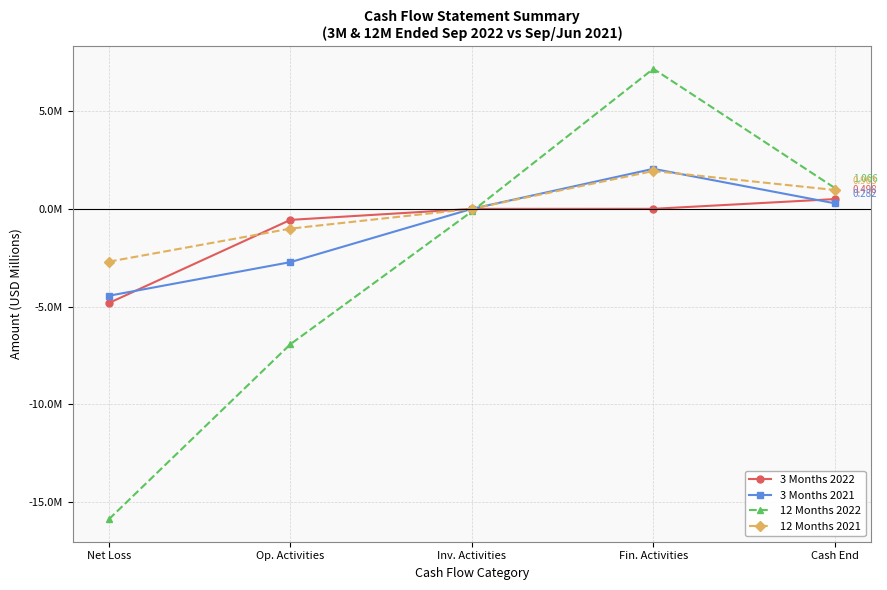

Does the chart have visible grid lines?

Yes